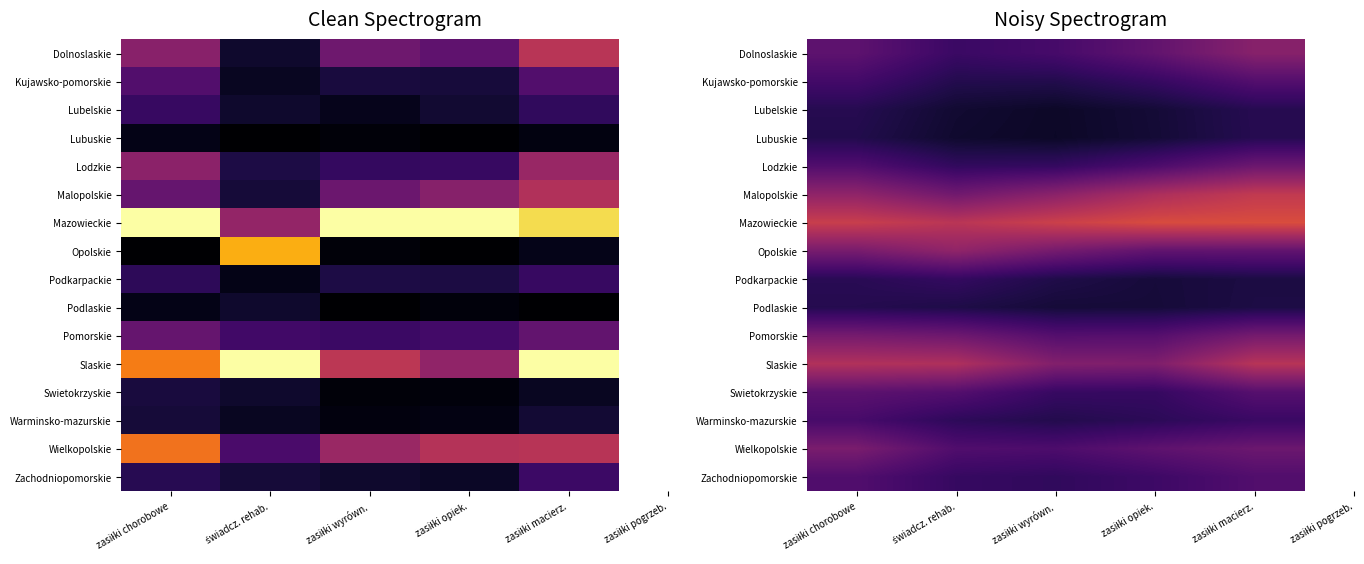

Is the value of Opolskie at zasiłki opiek. greater than the value of Lodzkie at zasiłki chorobowe?

Yes